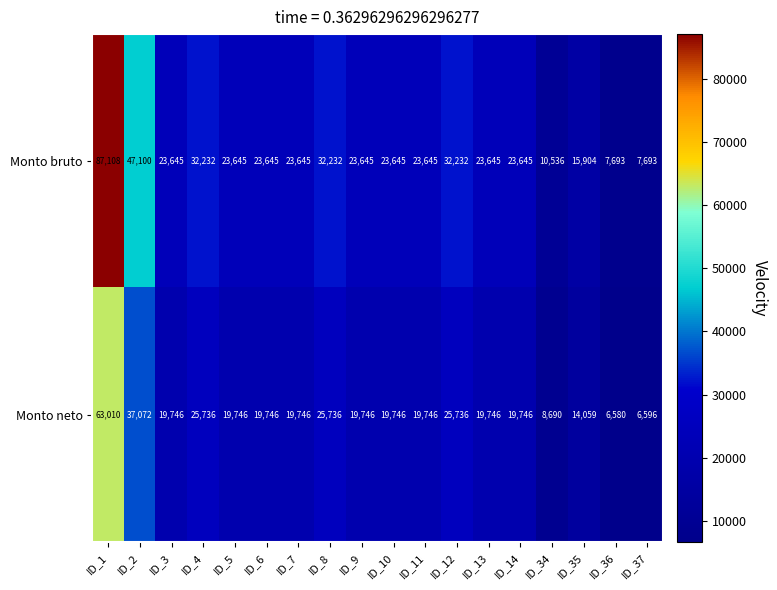

True or false: Monto neto has a value of 7637 at ID_35.

False